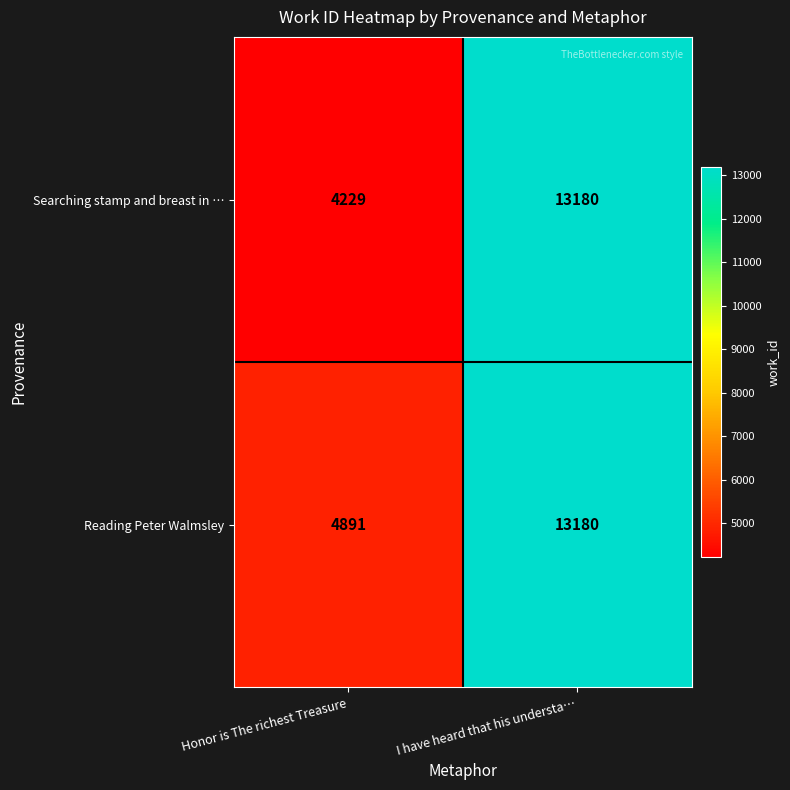

The value of Searching stamp and breast in … at Honor is The richest Treasure is 4229. True or false?

True